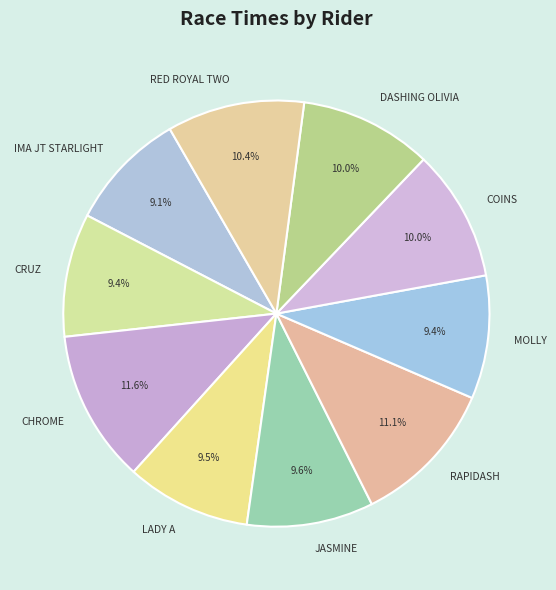

To the nearest percent, what is the average slice percentage?

10%